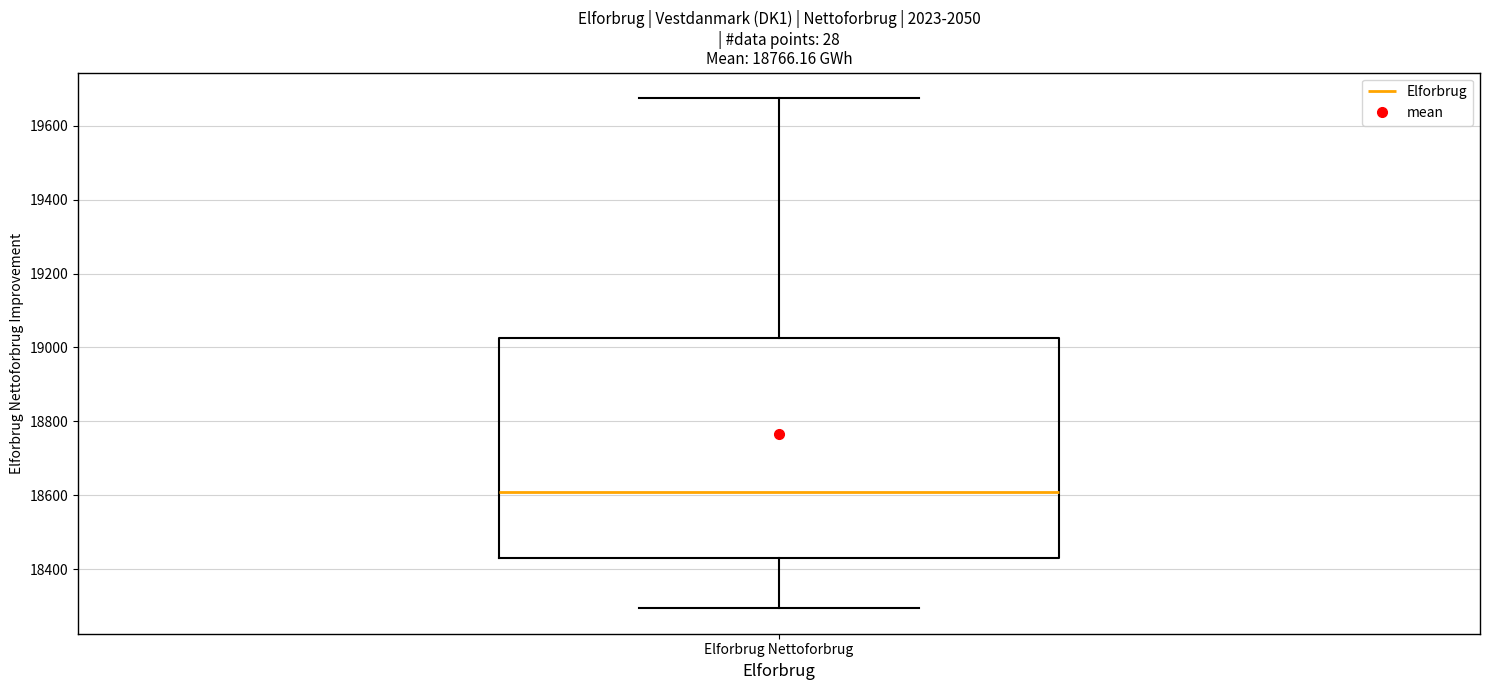

Transcribe this box plot: give where the median line is, the range the box spans, and where the two whiskers end, as read against the y-axis. The values are not printed on the chart, so give them approximately, as read against the axis.

median 18600, box 18440 to 19020, whiskers 18300 to 19680